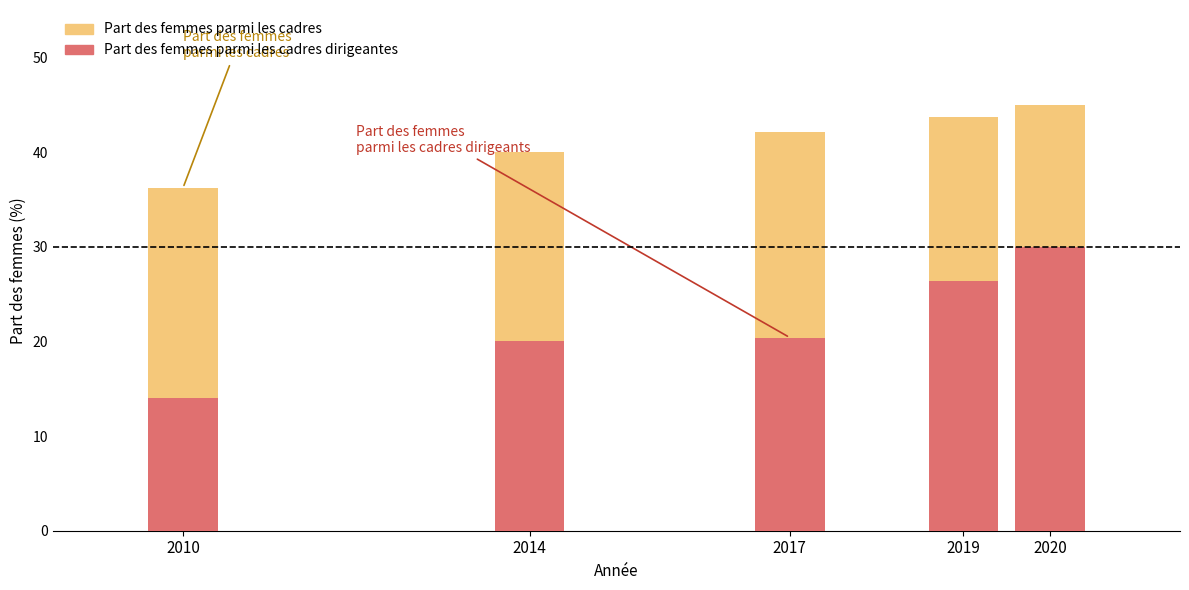

Reading left to right, what are all the values shown in this chart?

part_des_femmes_parmi_les_cadres: 36.2	40.0	42.1	43.7	45.0
part_des_femmes_parmi_les_cadres_dirigeantes: 14.0	20.0	20.4	26.4	30.0